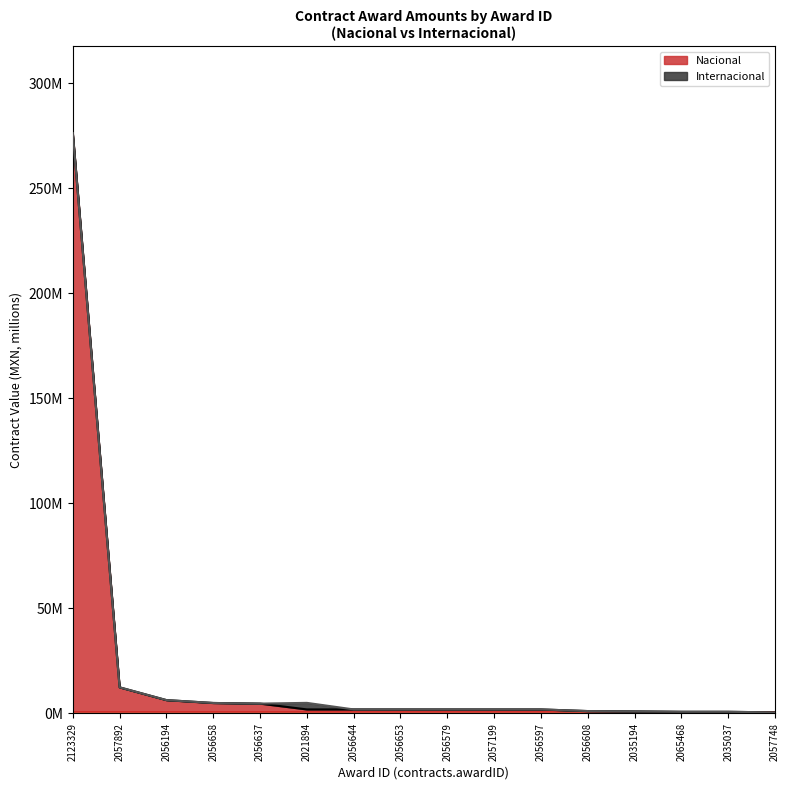

Reading left to right, list all the values displayed in this chart.

services: 276.4	12.4	6.4	5.0	4.7	1.9	1.9	1.9	1.9	1.9	1.9	1.2	1.0	0.8	0.8	0.5
goods: 276.4	12.4	6.4	5.0	4.7	5.1	1.9	1.9	1.9	1.9	1.9	1.2	1.0	0.8	0.8	0.5